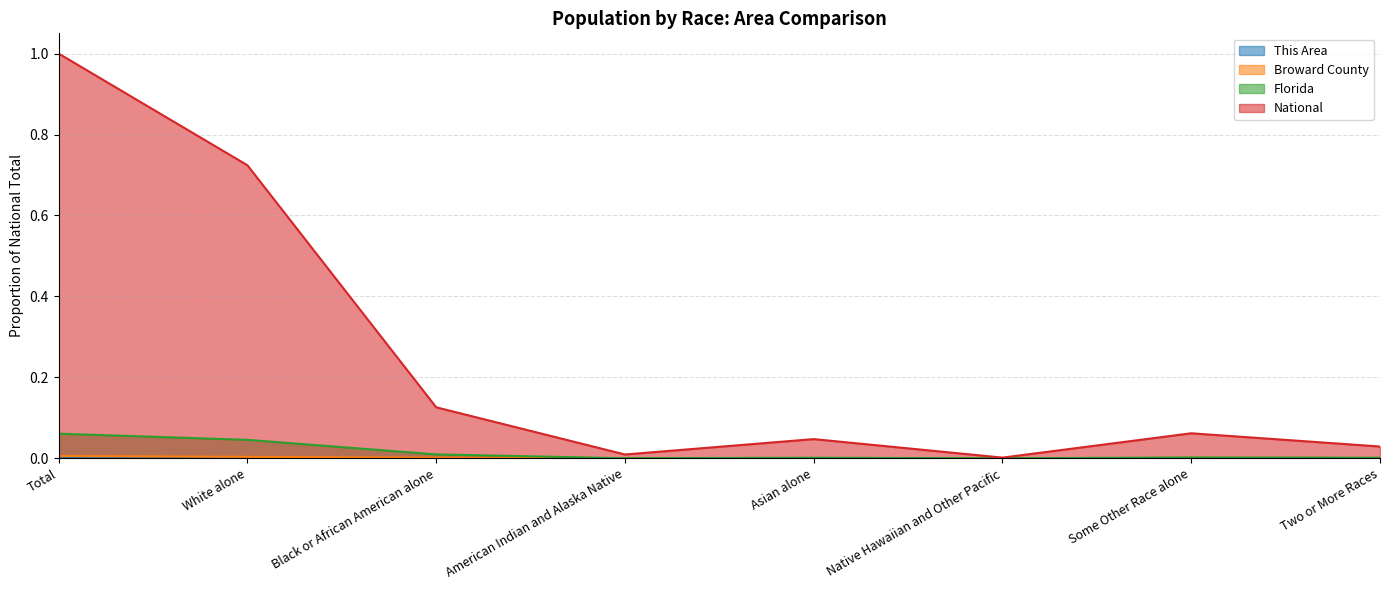

Which category has the lowest value in the Broward County series?

Native Hawaiian and Other Pacific